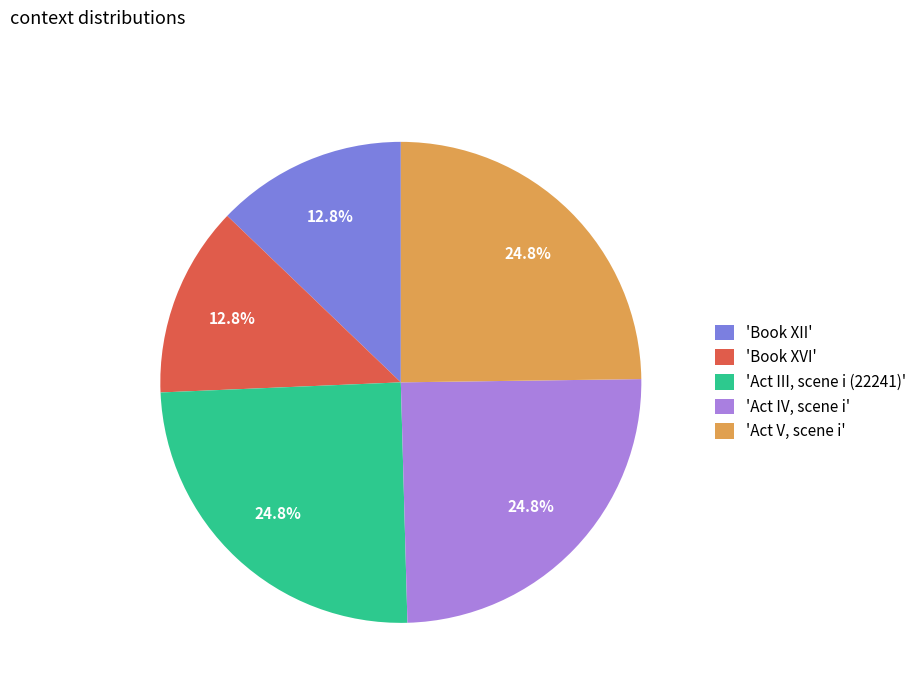

Count the number of slices in the pie.

5